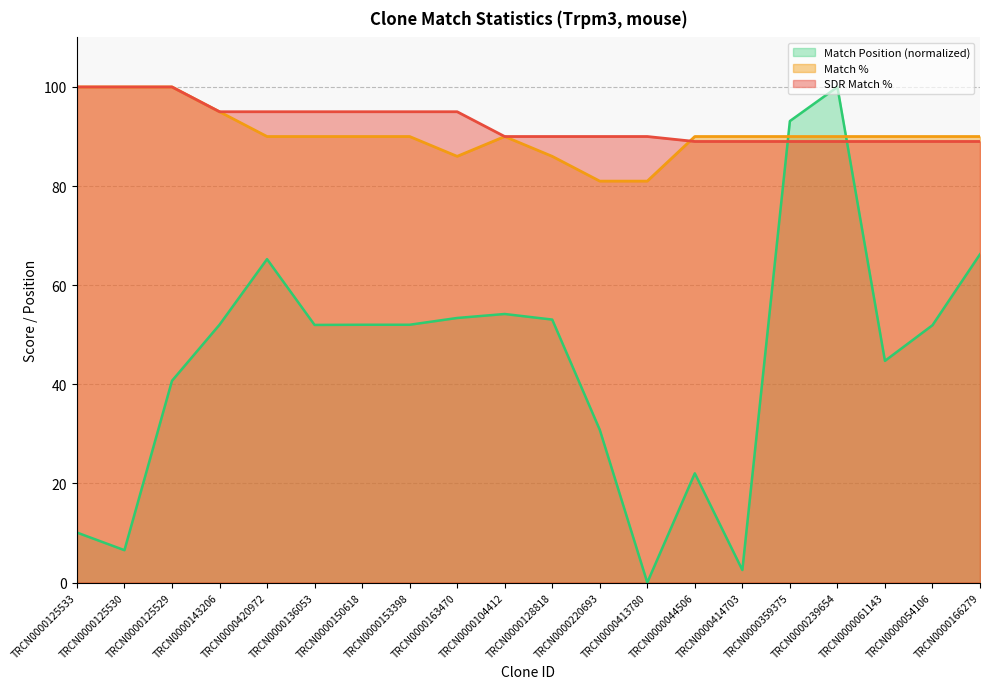

What is the lowest value of the SDR Match % series?

89.0